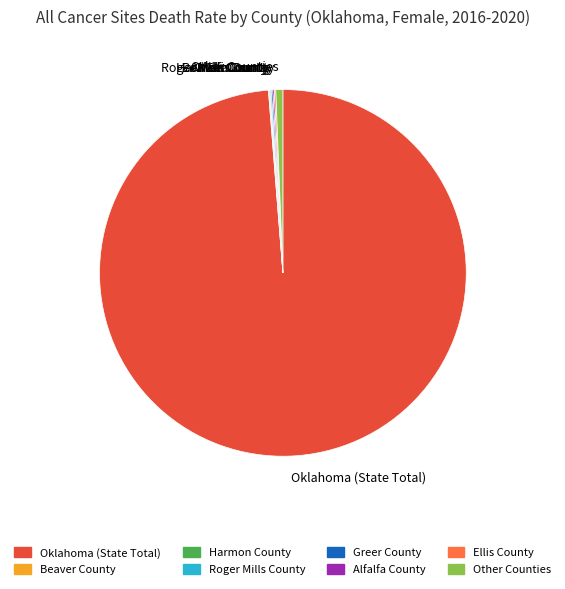

Does any single category account for the majority?

Yes